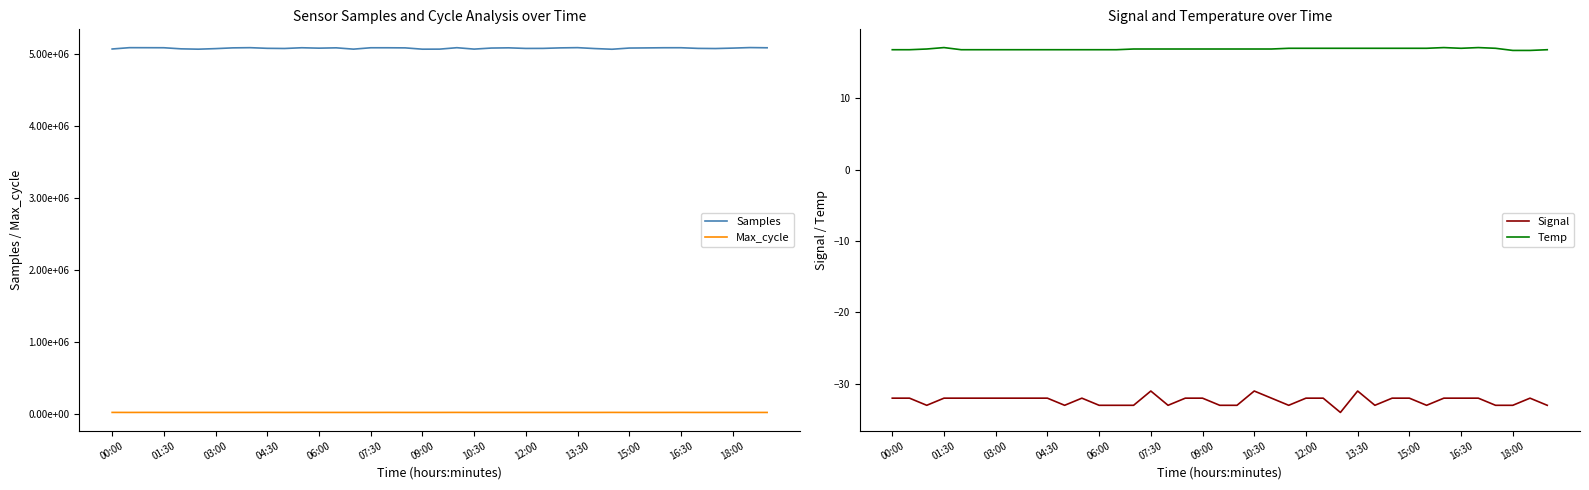

How many values in the Samples series are below 5087057?

19